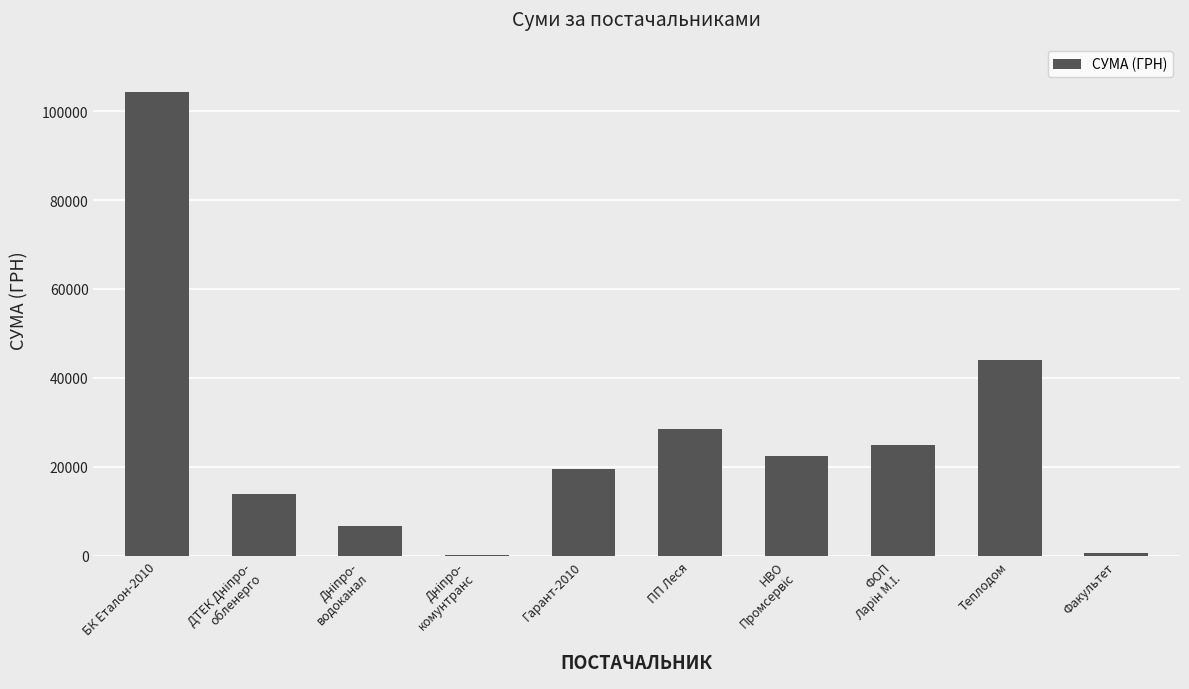

The value at Гарант-2010 is 28610.8. True or false?

False